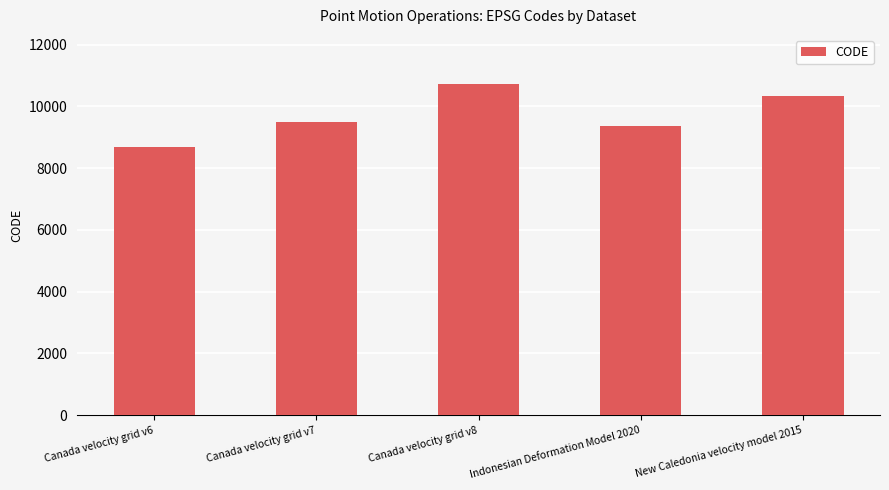

Is it true that the value at Indonesian Deformation Model 2020 is 9375?

True